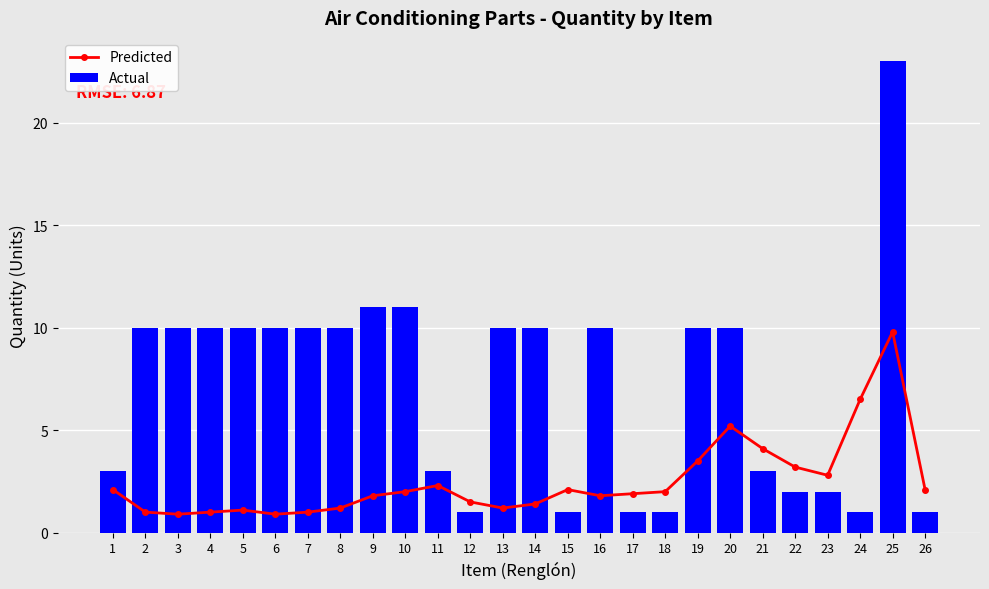

What is the sum of all Actual values?

184